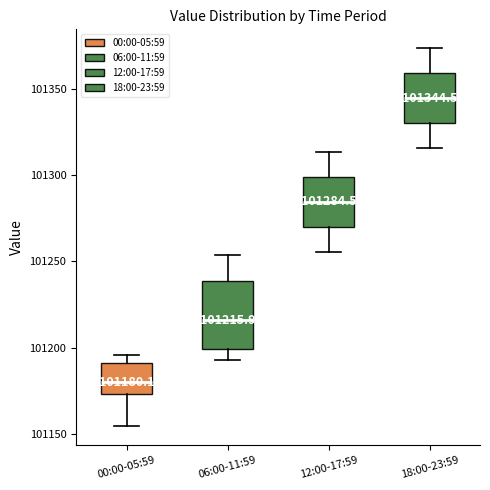

Comparing the boxes themselves (not the whiskers), which one is the tallest?

06:00-11:59